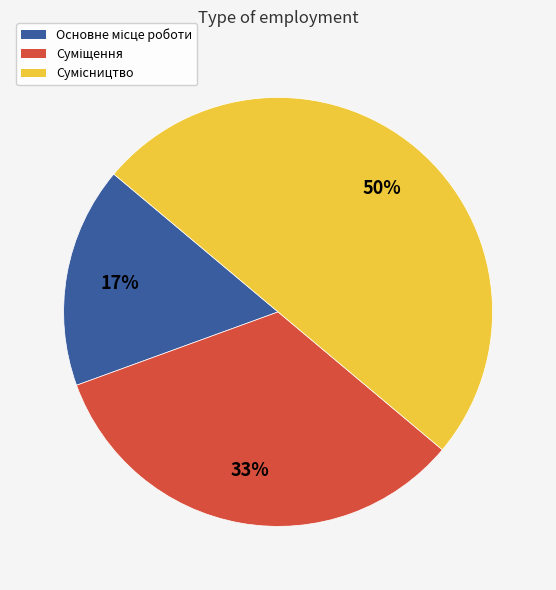

To the nearest percent, what is the average slice percentage?

33%